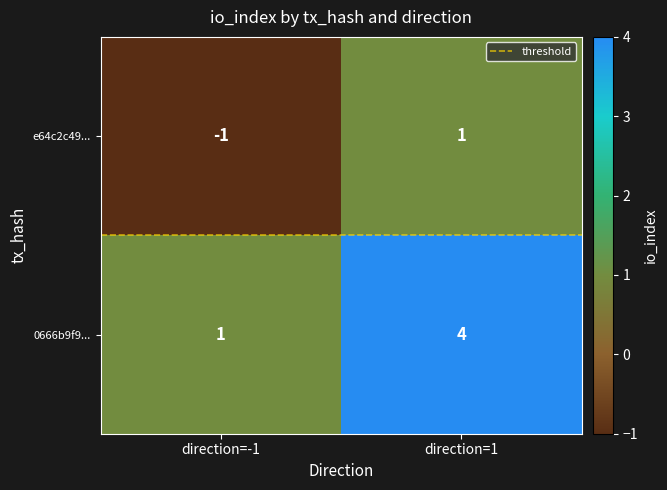

The 0666b9f9... series shows 2 at direction=1. True or false?

False